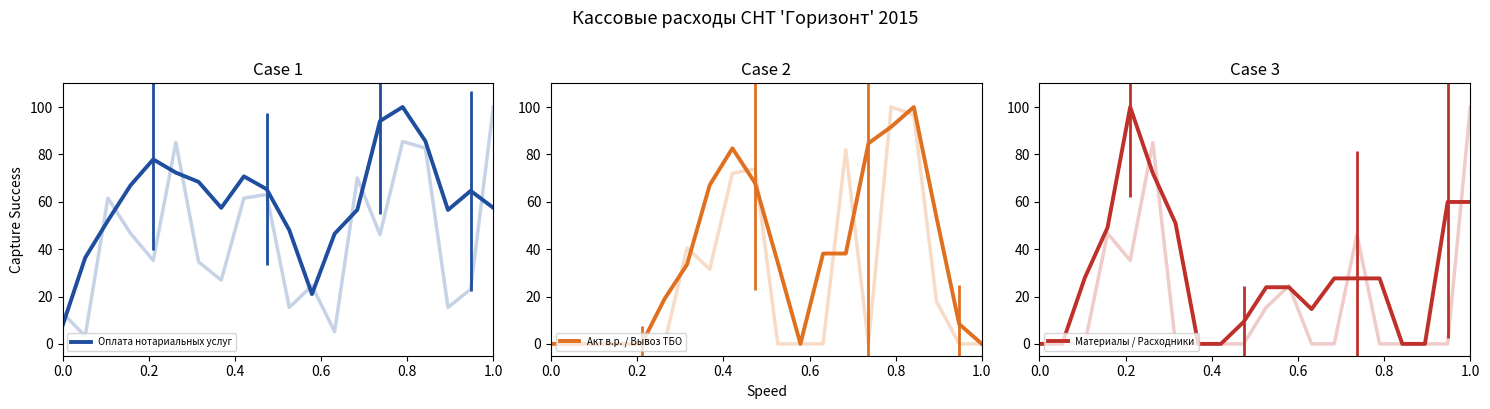

What is the difference between the highest and lowest values at 0.2?

36.4